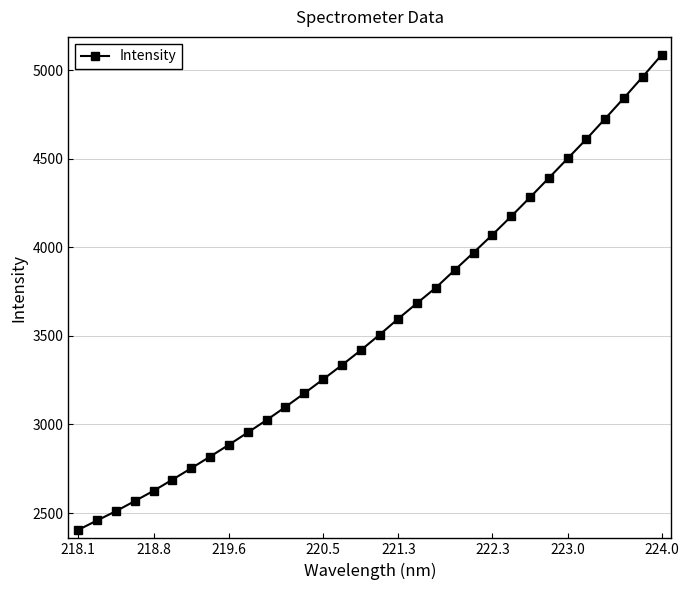

What is the smallest value displayed?

2405.1